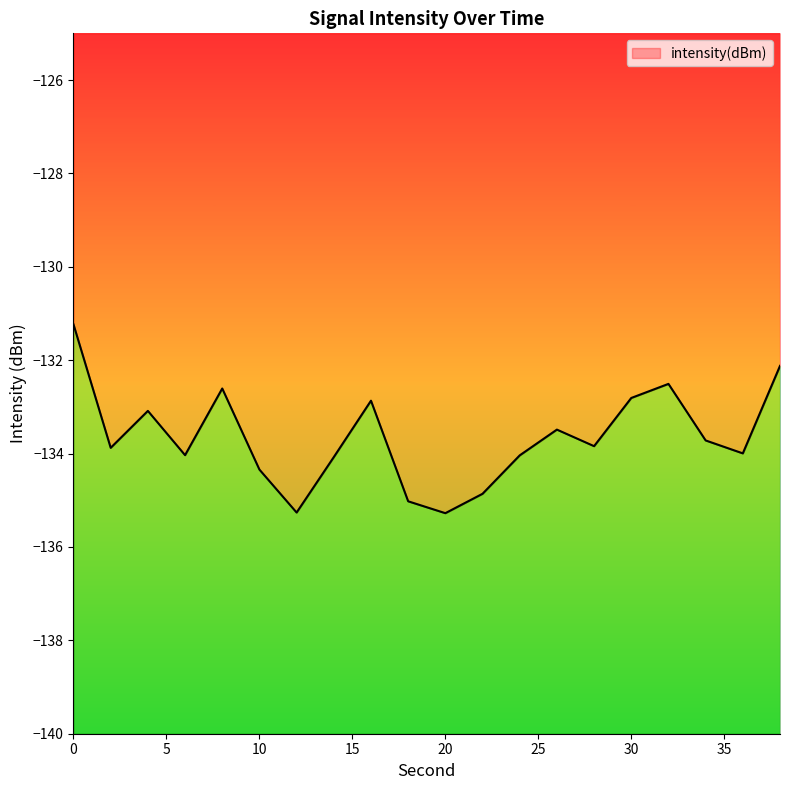

Reading left to right, list all the values displayed in this chart.

0=-131.2	2=-133.9	4=-133.1	6=-134.0	8=-132.6	10=-134.3	12=-135.3	14=-134.1	16=-132.9	18=-135.0	20=-135.3	22=-134.9	24=-134.0	26=-133.5	28=-133.8	30=-132.8	32=-132.5	34=-133.7	36=-134.0	38=-132.1